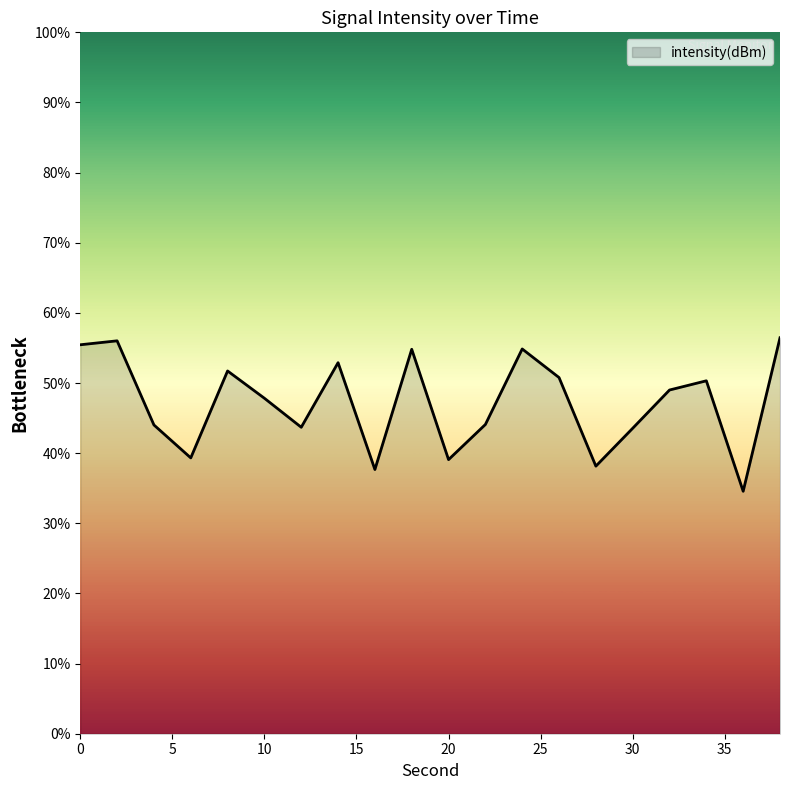

What is the difference between the maximum and minimum values?

21.9